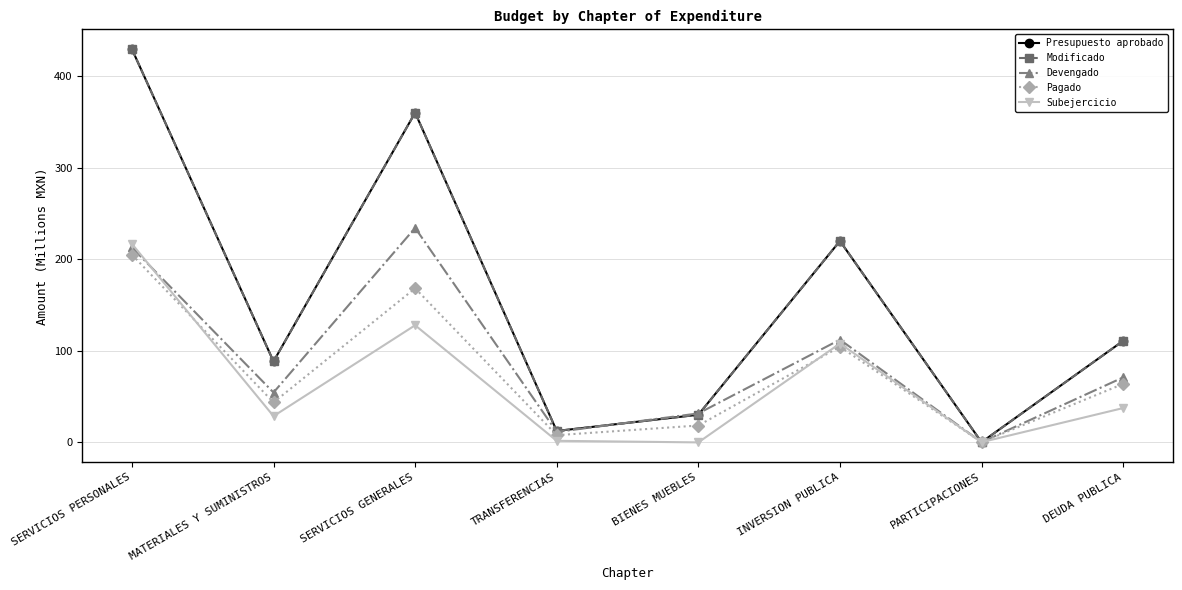

Is this an area chart (filled region under the line)?

No